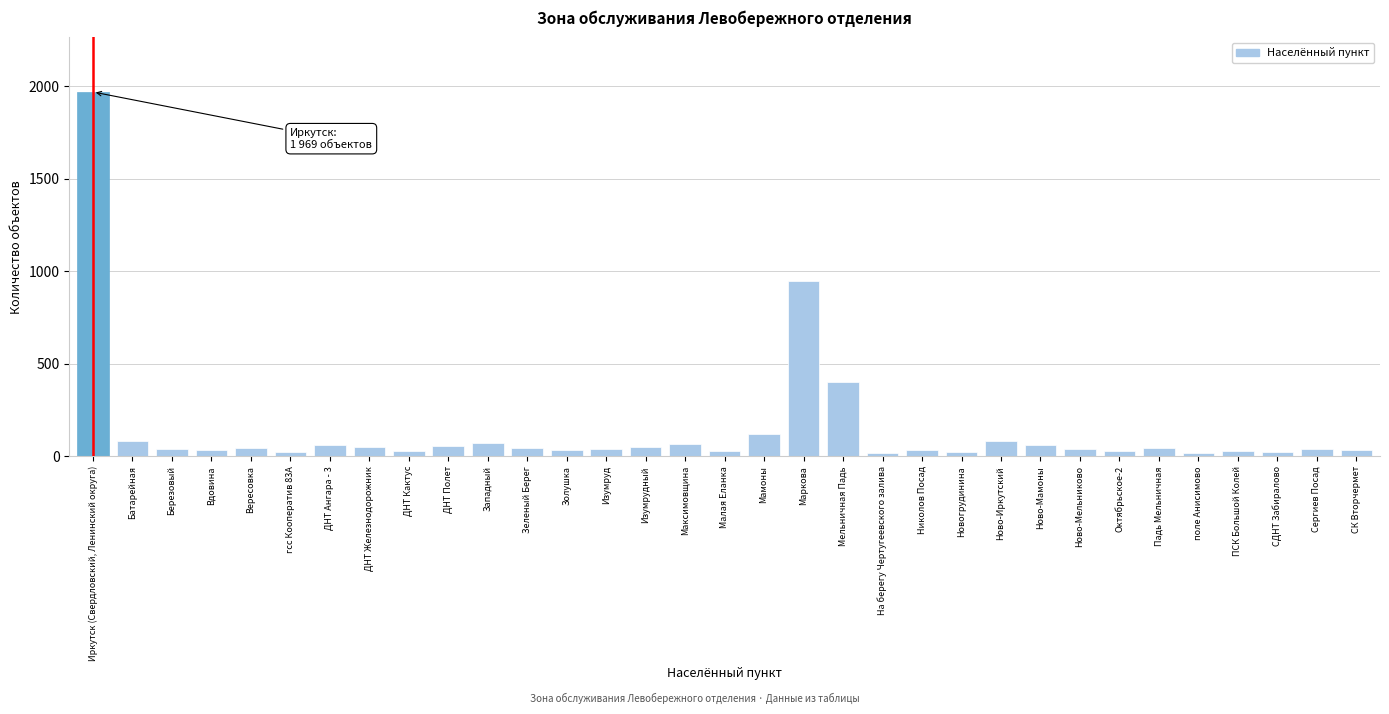

What is the label of the 20th bar from the right?

Изумруд